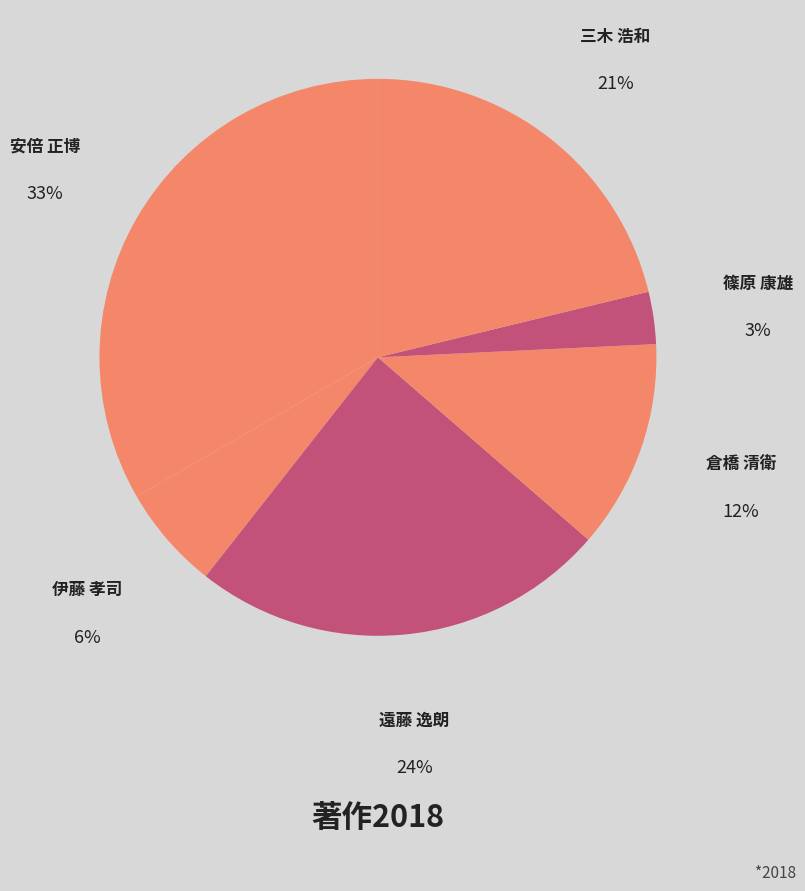

Count the number of slices in the pie.

6